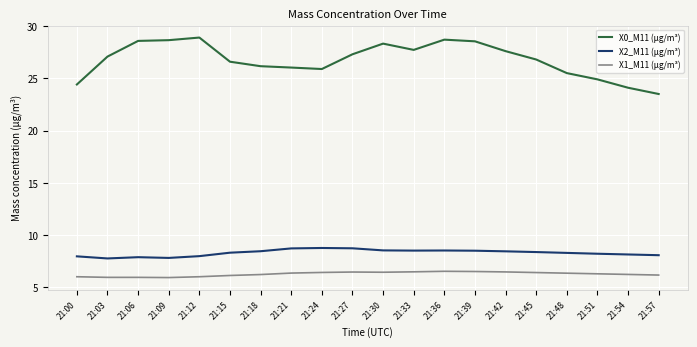

At 21:12, list the series in order from smallest to largest.

X1_M11 (μg/m³), X2_M11 (μg/m³), X0_M11 (μg/m³)